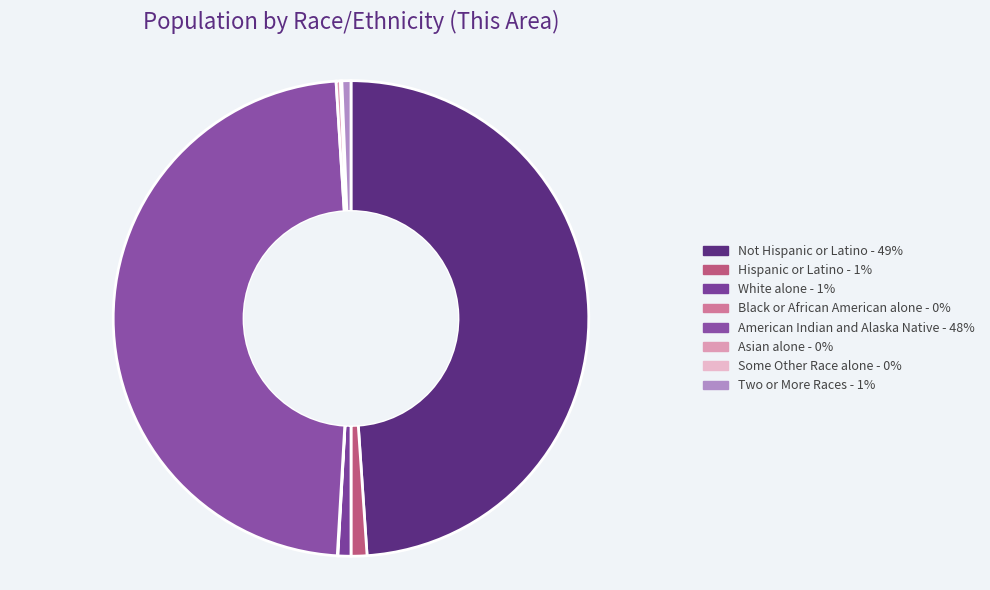

To the nearest percent, what is the difference between the largest and smallest slice percentages?

49%